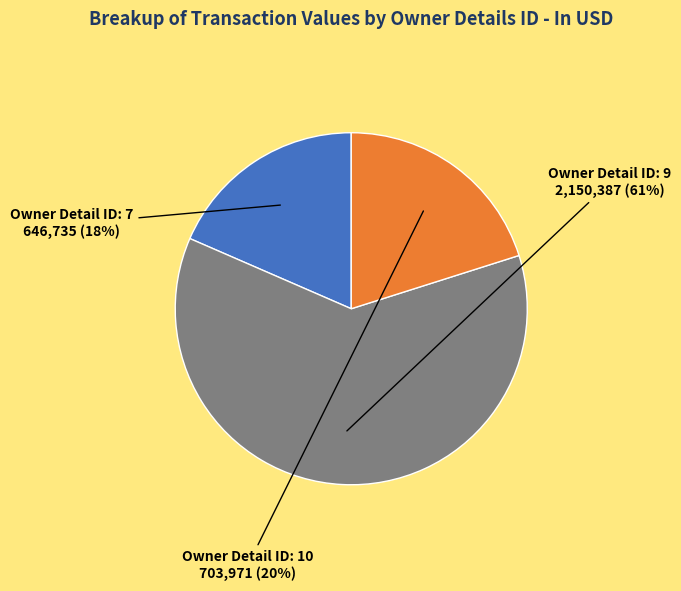

Count the number of slices in the pie.

3